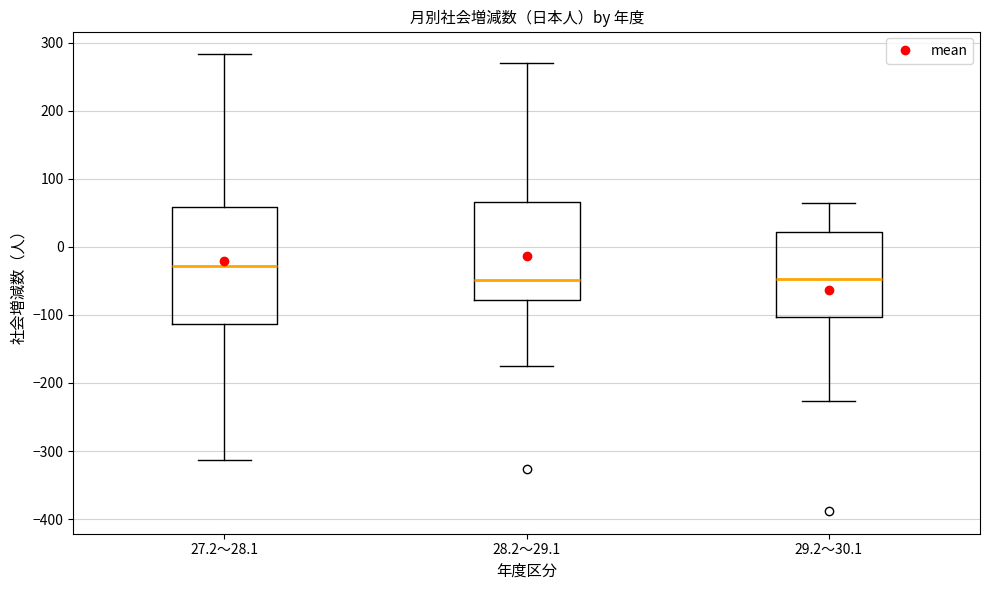

Reading left to right, transcribe this box plot: for each box, give where its median line is, the range the box spans, and where its two whiskers end, as read against the y-axis. The values are not printed on the chart, so give them approximately, as read against the axis.

27.2～28.1: median -30, box -110 to 60, whiskers -310 to 280
28.2～29.1: median -50, box -80 to 70, whiskers -170 to 270
29.2～30.1: median -50, box -100 to 20, whiskers -230 to 60